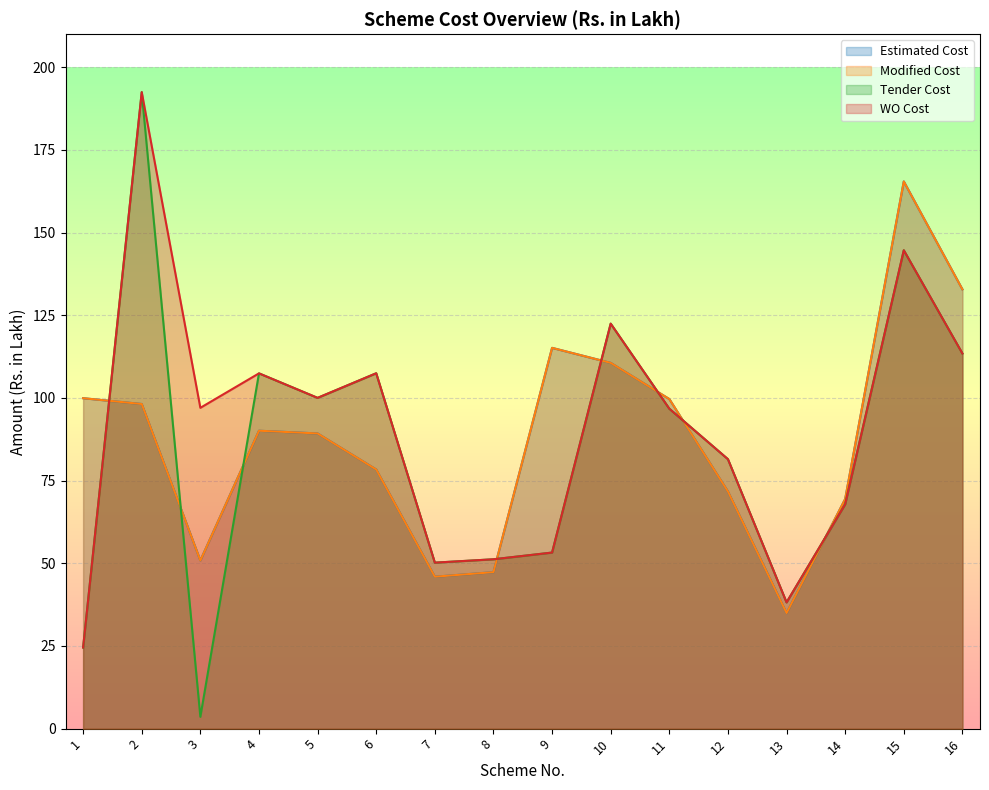

At which category does Estimated Cost reach its first local peak?

4